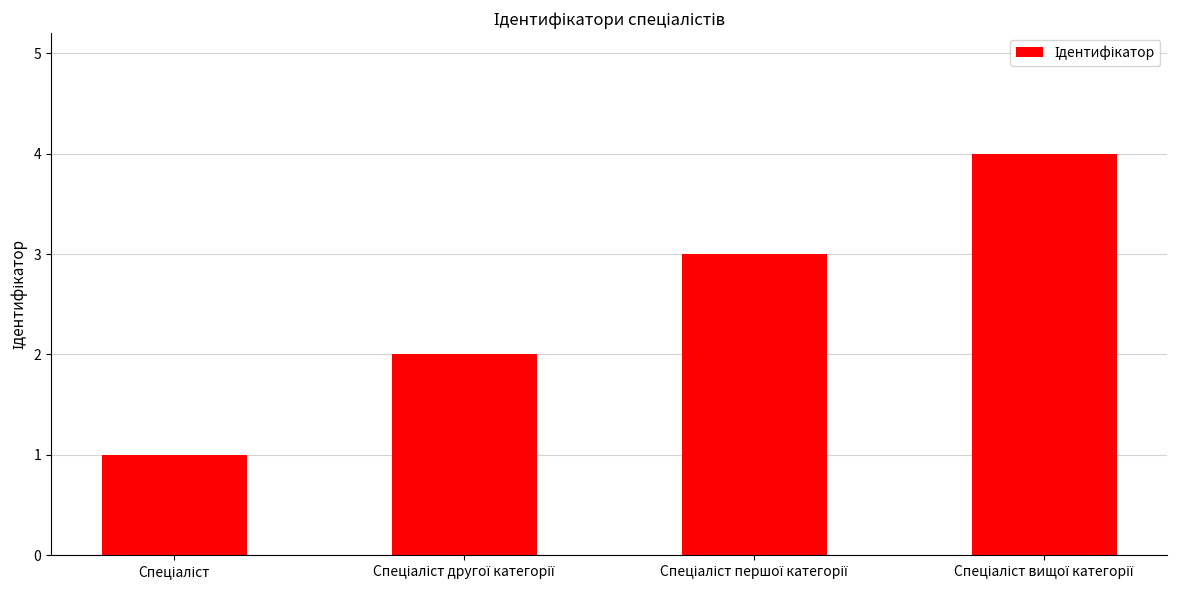

What is the difference between the maximum and minimum values?

3